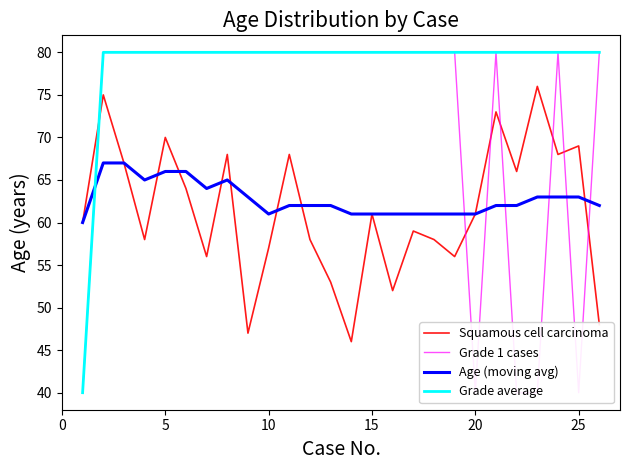

In Squamous cell carcinoma, how many points are higher than both neighbors (excluding endpoints)?

9